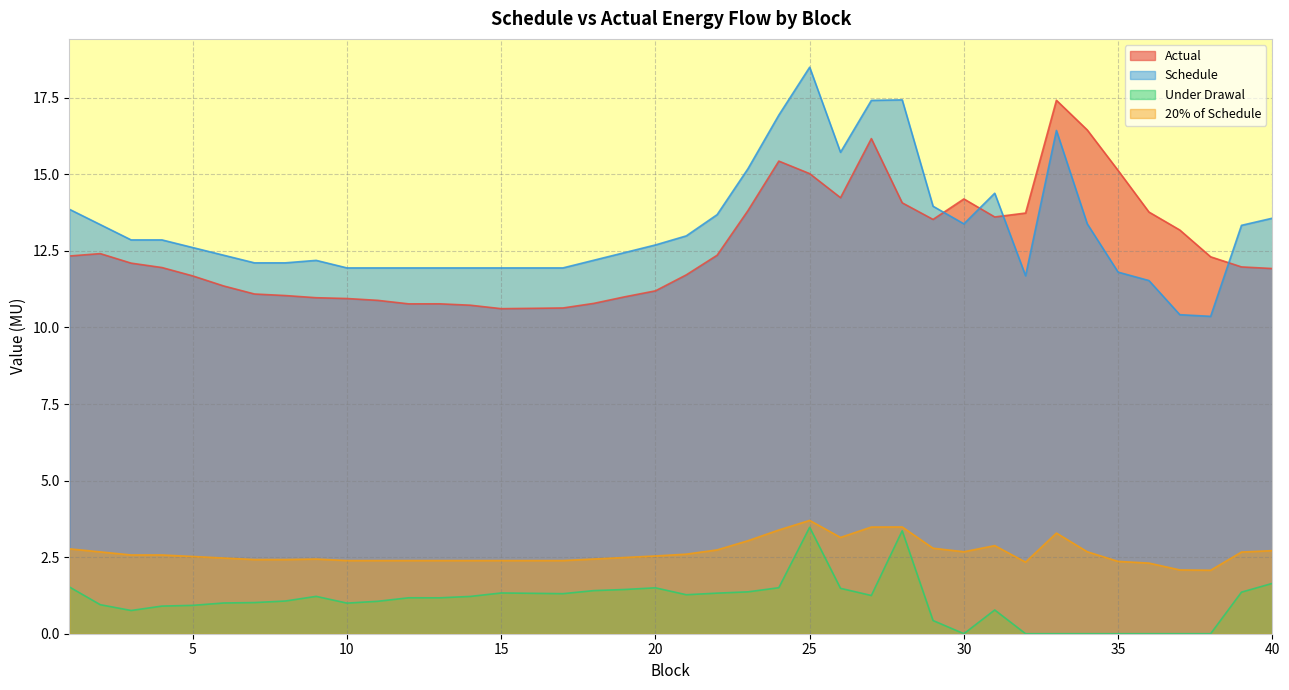

In Actual, how many points are lower than both neighbors (excluding endpoints)?

5